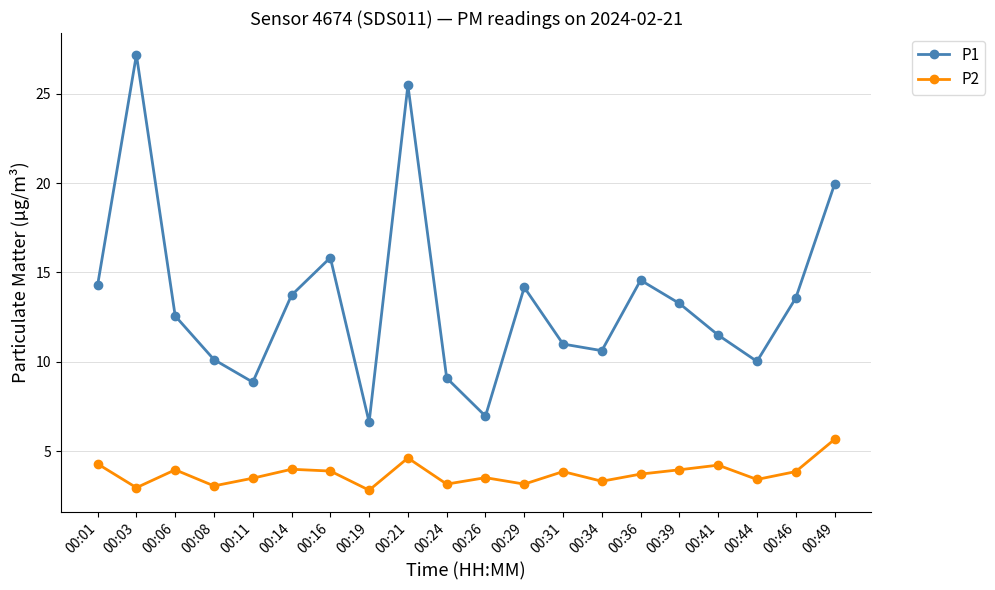

Which series has the largest range (max minus min)?

P1